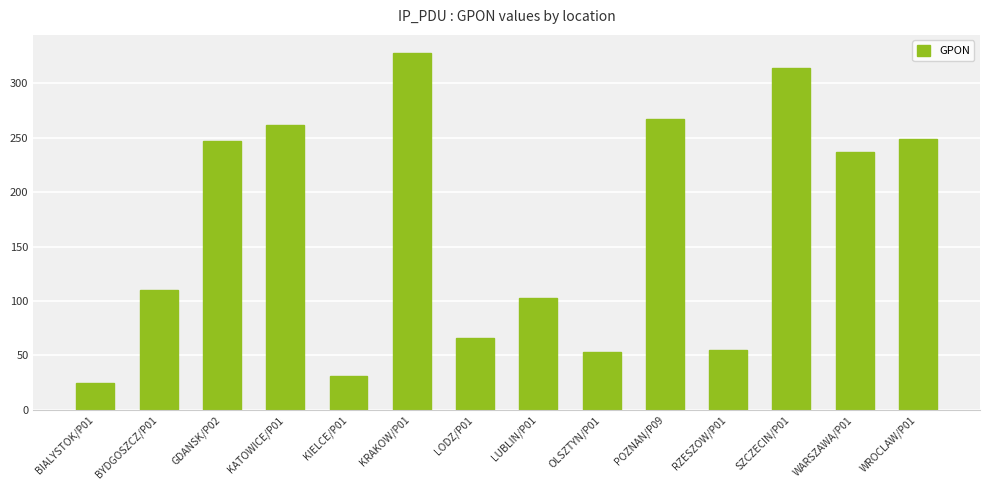

True or false: the data shows 30 at LODZ/P01.

False